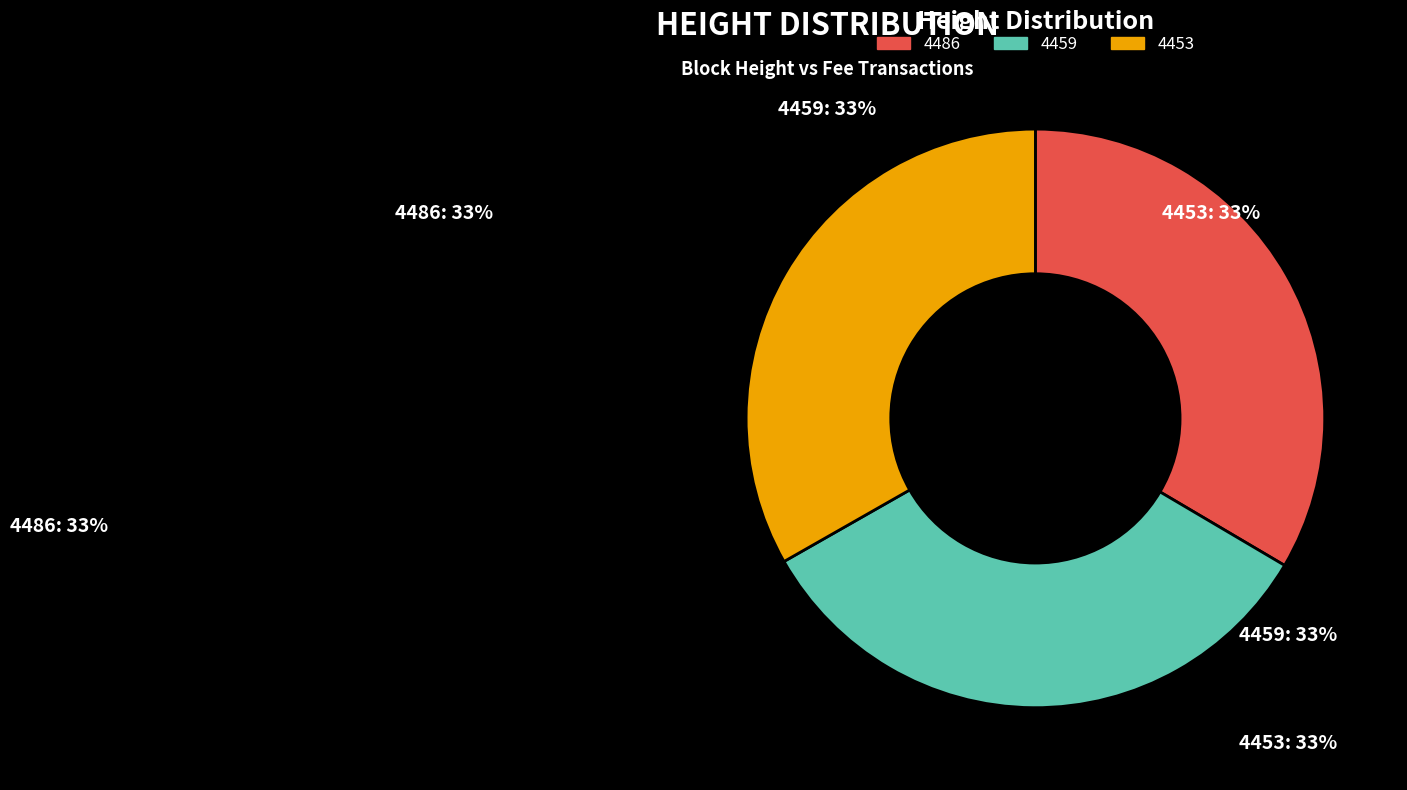

How many segments does this pie chart have?

3